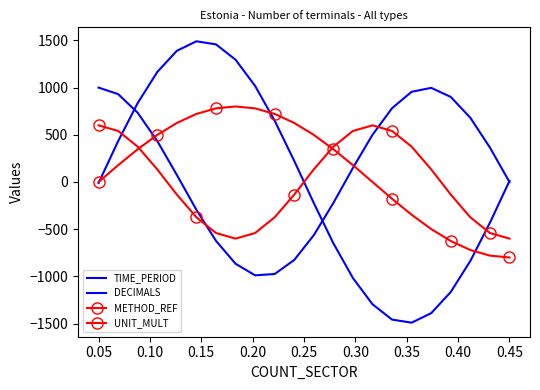

What is the maximum value shown in the chart?

1490.3